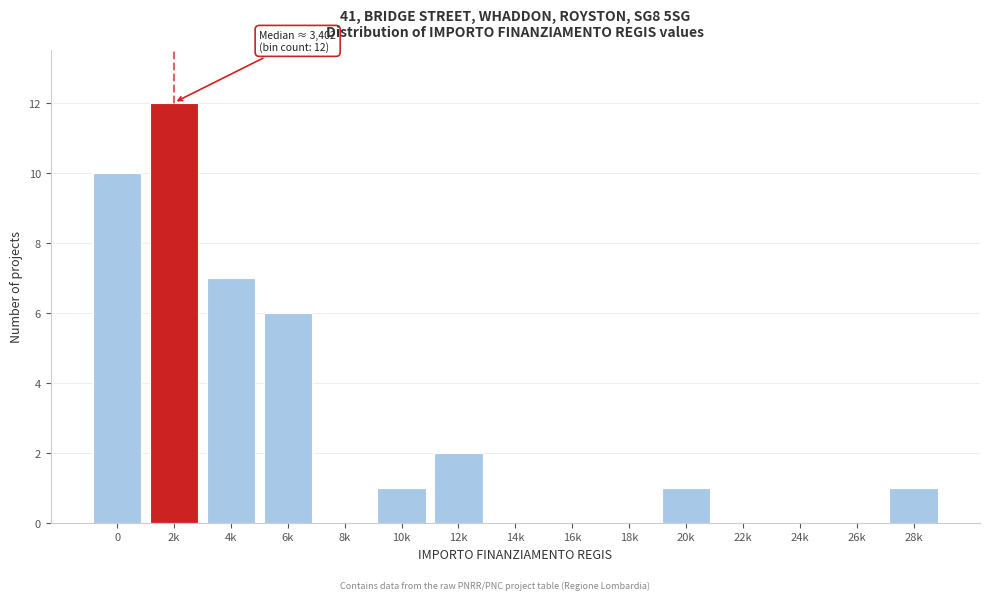

Which has a higher value, 20k or 14k?

20k